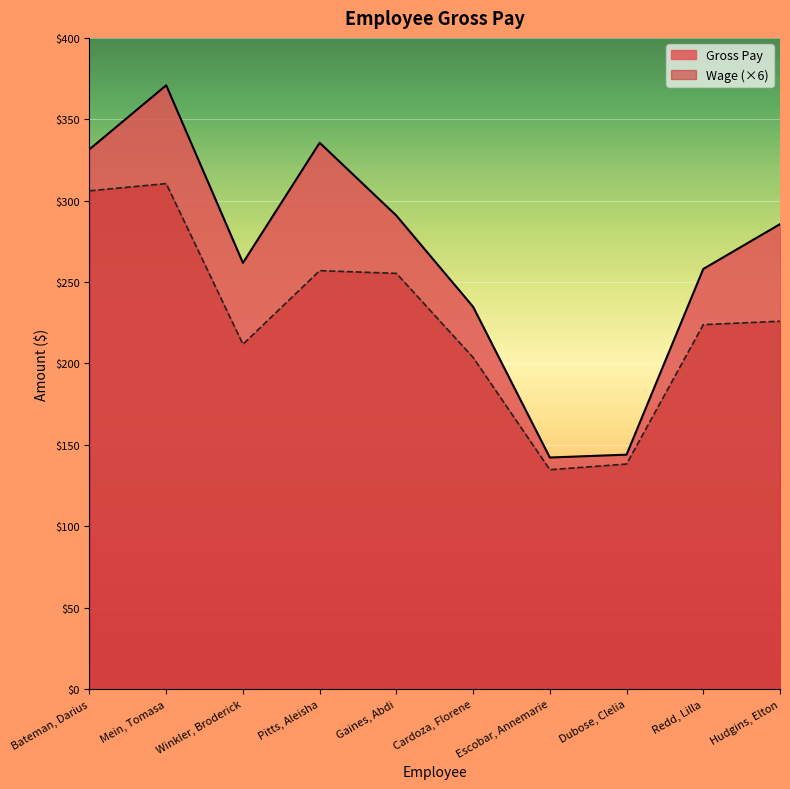

What is the ratio of the value at Bateman, Darius to the value at Hudgins, Elton?

1.2